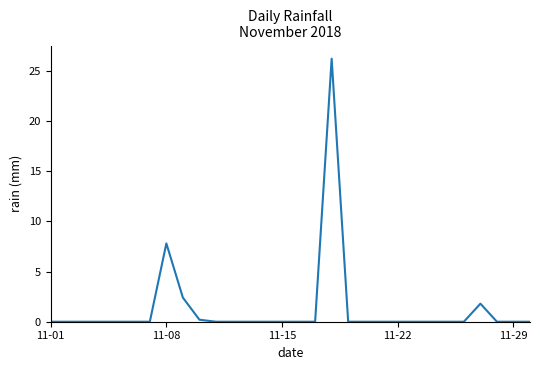

Reading right to left, list all the values displayed in this chart.

0.0	0.0	0.0	1.8	0.0	0.0	0.0	0.0	0.0	0.0	0.0	0.0	26.2	0.0	0.0	0.0	0.0	0.0	0.0	0.0	0.2	2.4	7.8	0.0	0.0	0.0	0.0	0.0	0.0	0.0